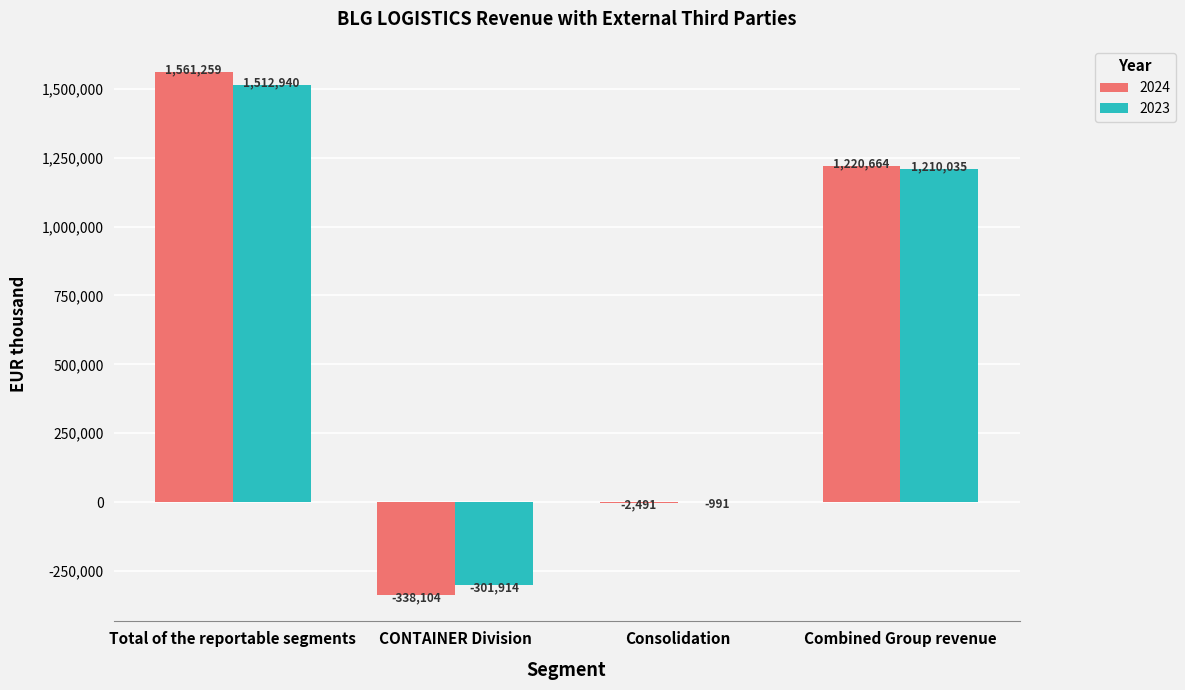

Is the value of 2023 at Combined Group revenue greater than the value of 2024 at Total of the reportable segments?

No